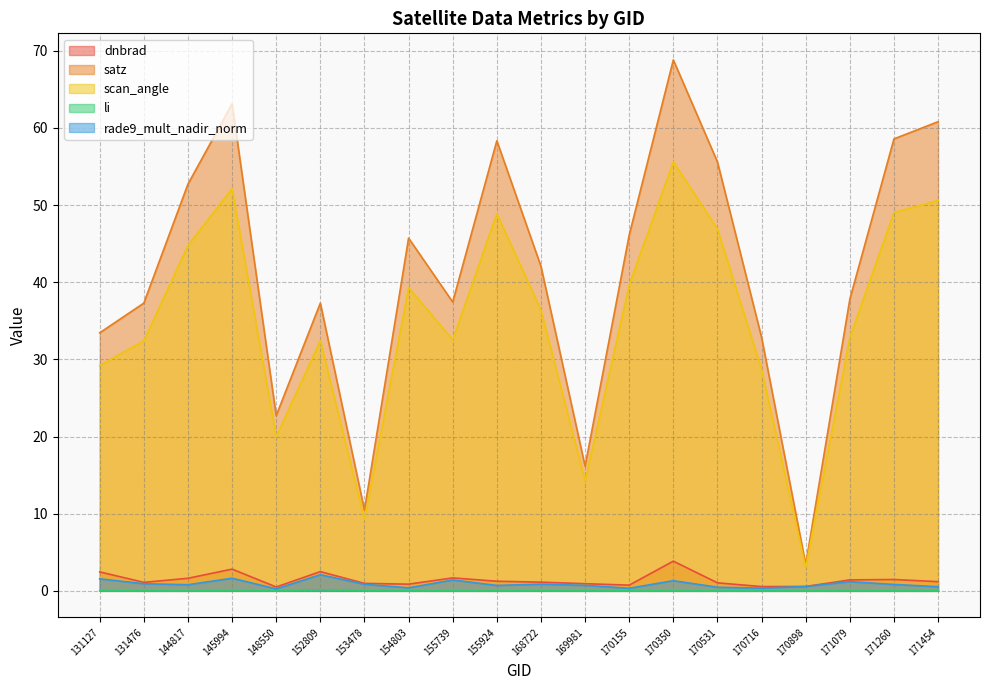

Reading left to right, extract all data points from this chart.

dnbrad: 2.5	1.1	1.6	2.8	0.5	2.5	1.0	0.9	1.7	1.2	1.1	0.9	0.7	3.8	1.0	0.6	0.6	1.4	1.5	1.2
satz: 33.4	37.3	52.7	63.1	22.7	37.3	10.5	45.7	37.4	58.3	42.1	16.2	46.1	68.8	55.6	32.9	3.4	37.8	58.6	60.8
scan_angle: 29.2	32.4	44.8	52.1	20.0	32.4	9.2	39.3	32.5	48.9	36.4	14.3	39.6	55.6	46.9	28.7	3.0	32.9	49.0	50.6
li: 0.0	0.0	0.0	0.0	0.0	0.1	0.0	0.0	0.0	0.0	0.0	0.0	0.0	0.0	0.0	0.0	0.0	0.0	0.0	0.0
rade9_mult_nadir_norm: 1.6	0.9	0.8	1.6	0.3	2.1	0.9	0.4	1.4	0.7	0.9	0.7	0.3	1.3	0.5	0.4	0.6	1.2	0.8	0.5